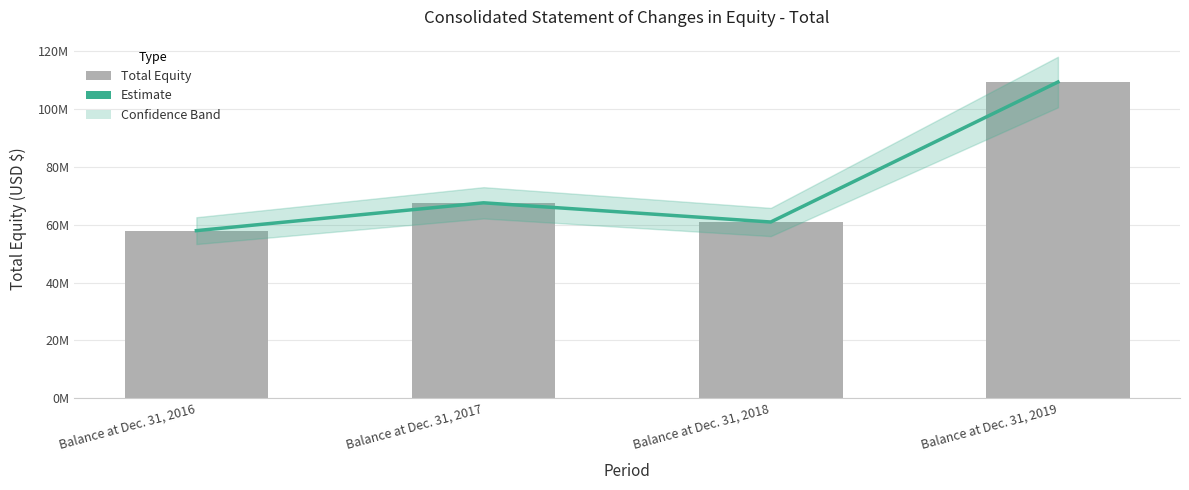

What is the value of the Estimate bar at the 2nd from the left?

67620954